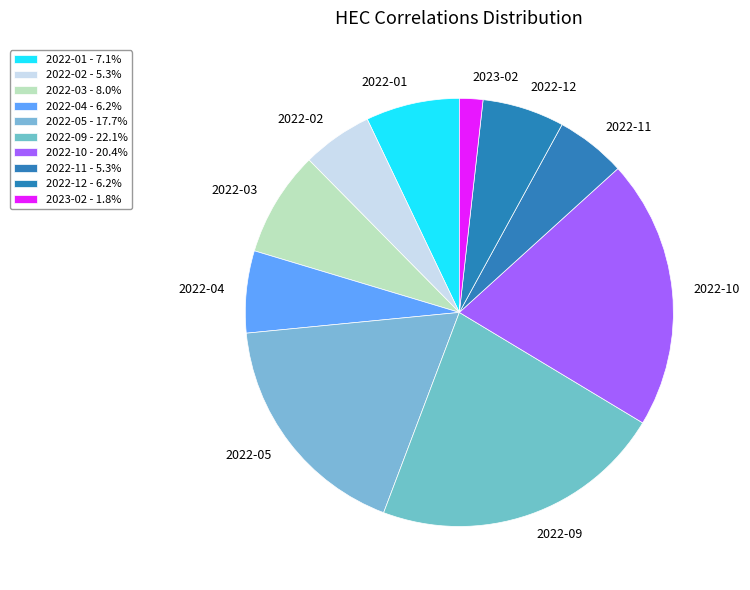

Is it true that 2022-11 is 5% of the pie?

True